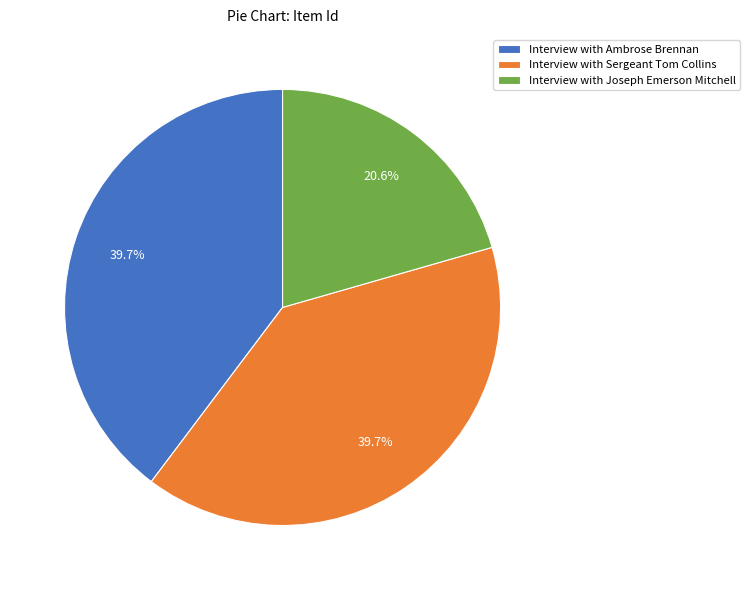

To the nearest percent, what is the difference between the largest and smallest slice percentages?

19%